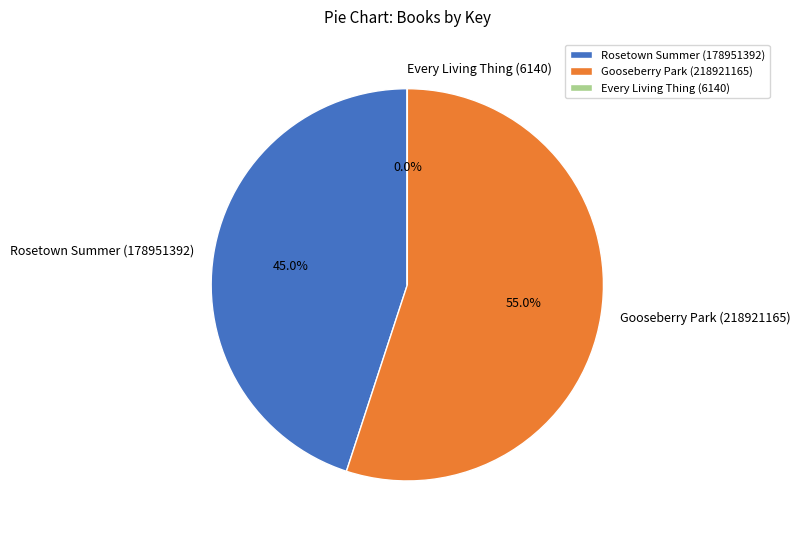

Does any single category account for the majority?

Yes